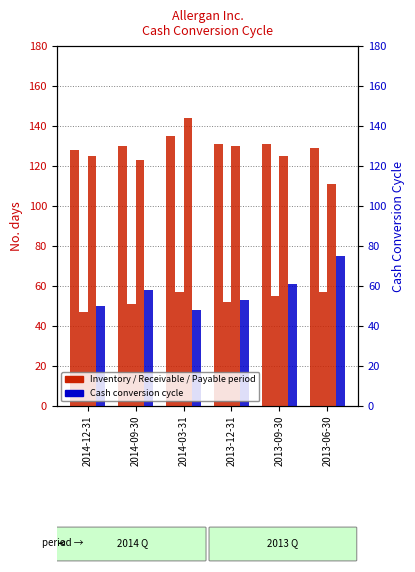

How many bars are there in each group?

4